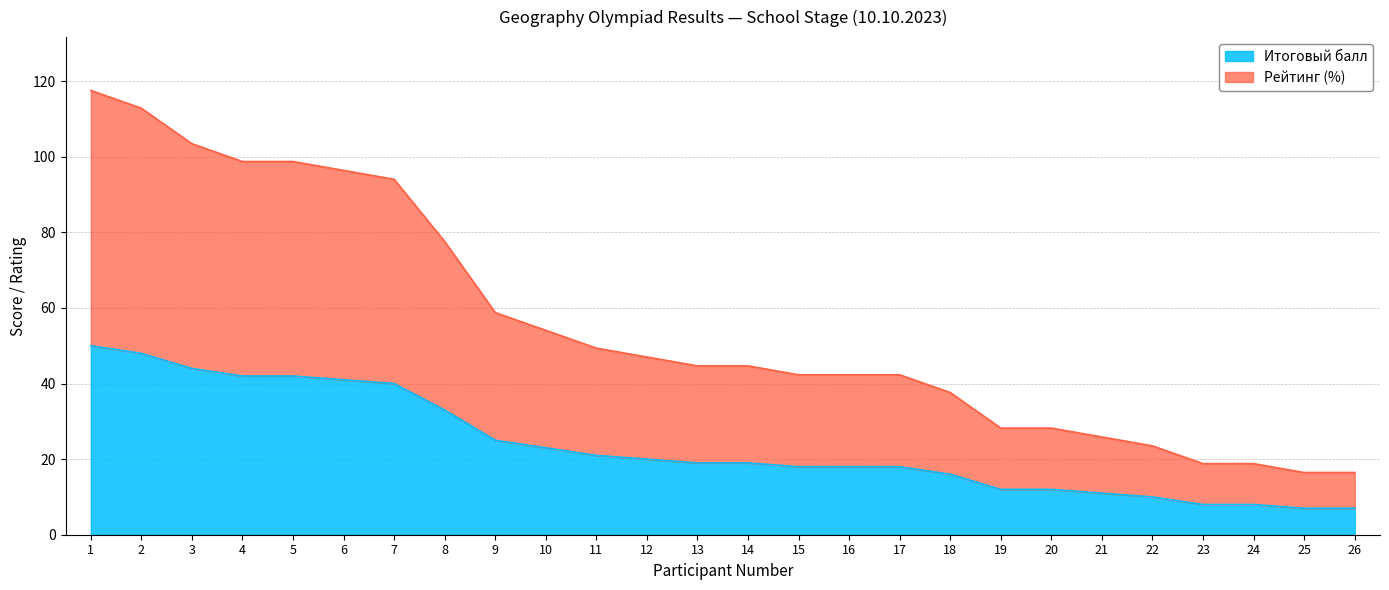

What value does the Итоговый балл series have at 18?

16.0